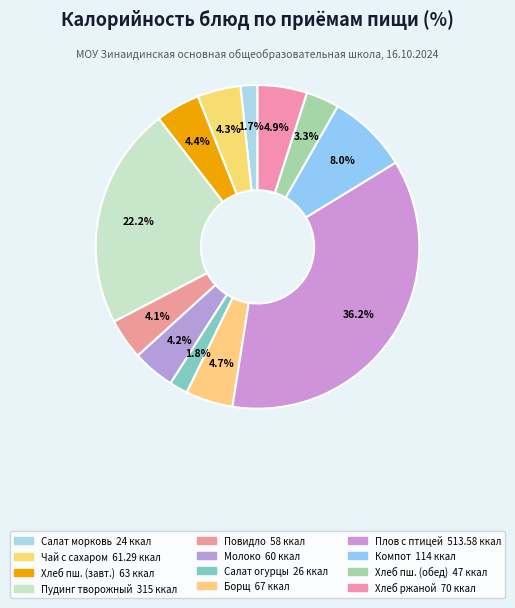

How many slices are in this pie chart?

12